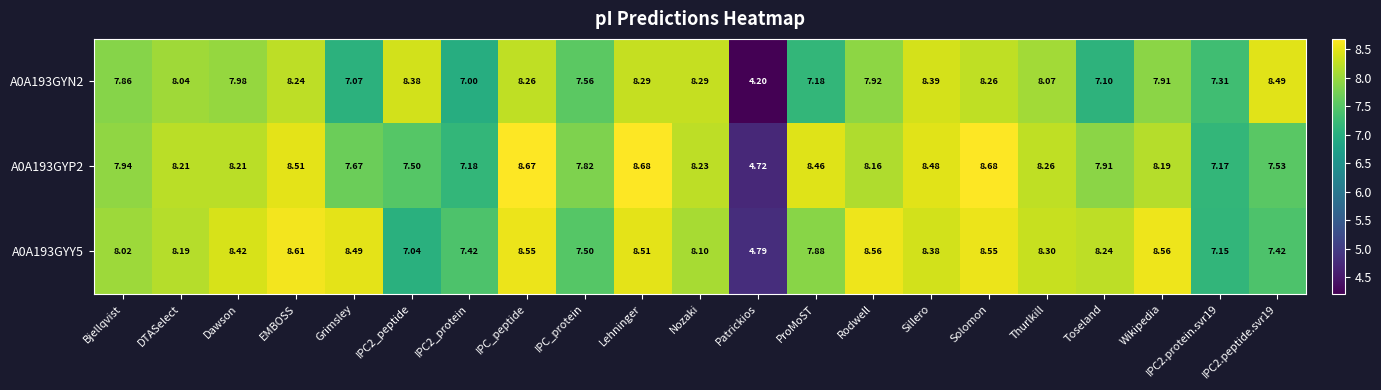

At which label does A0A193GYY5 first exceed 8?

Bjellqvist